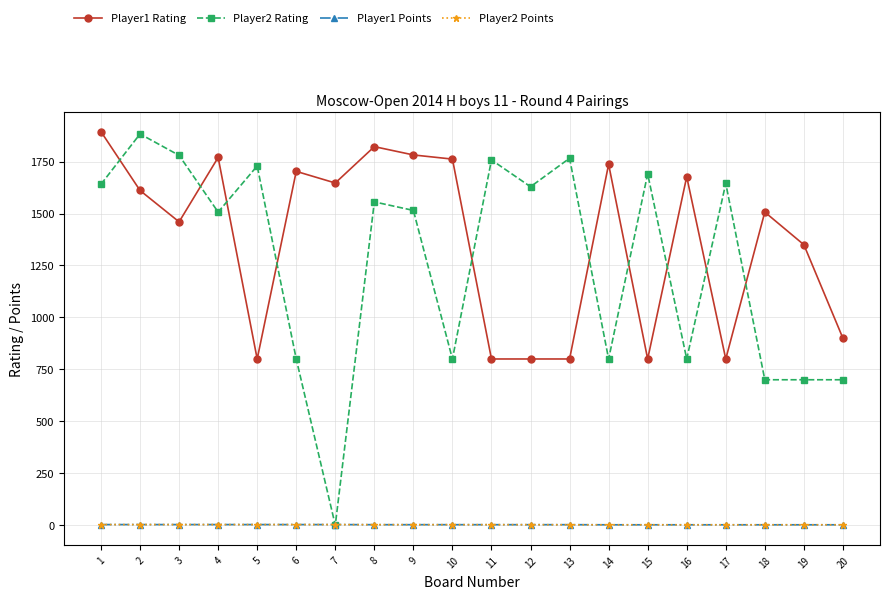

What is the minimum value for Player1 Rating?

800.0